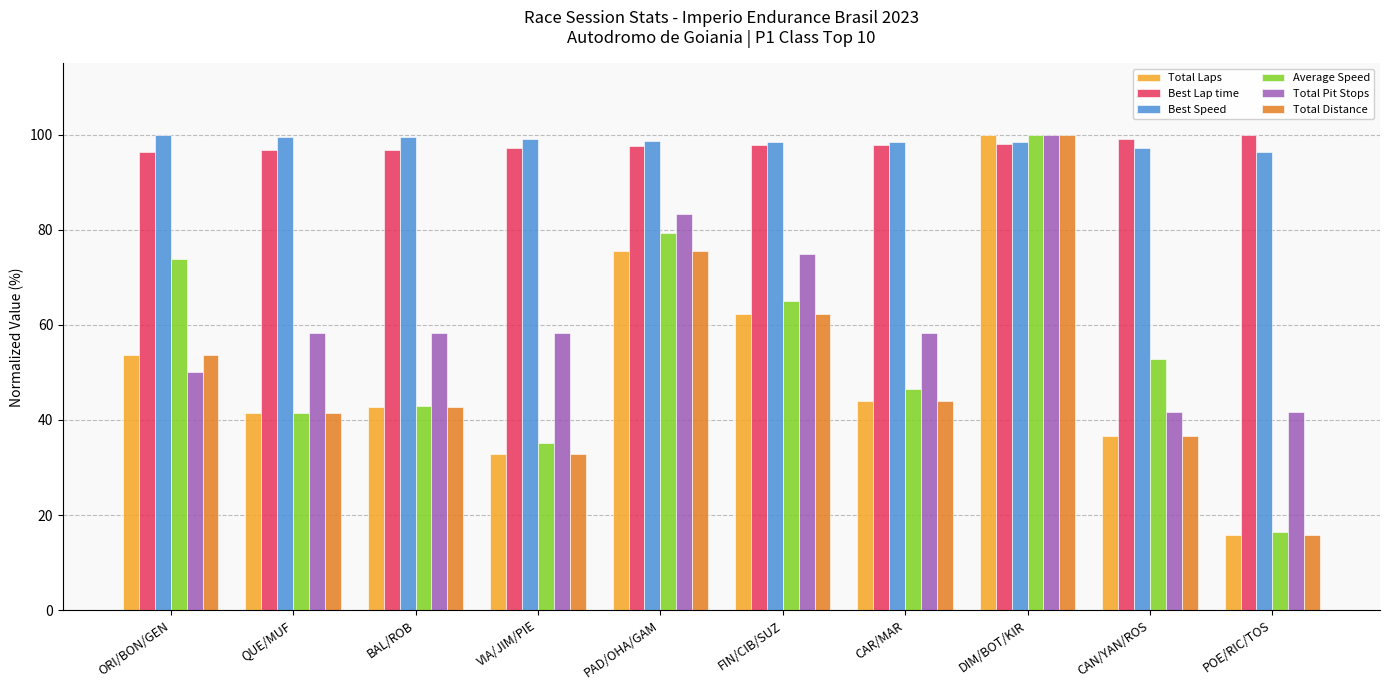

What are all the series names shown in the legend?

Total Laps, Best Lap time, Best Speed, Average Speed, Total Pit Stops, Total Distance